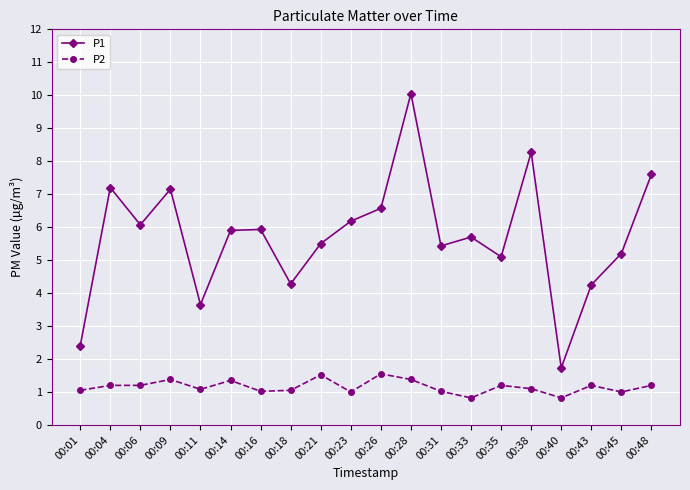

What is the sum of the P1 values at 00:18 and 00:33?

10.0